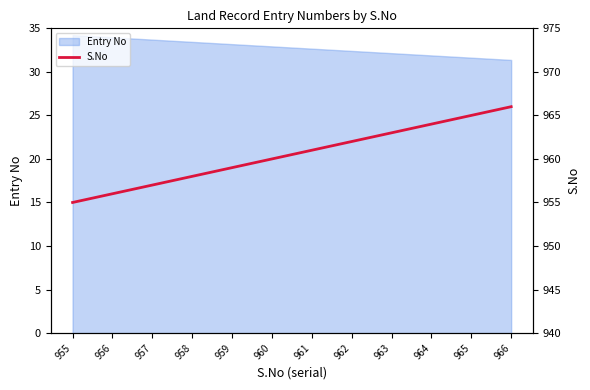

What is the highest value of the Entry No series?

34.2